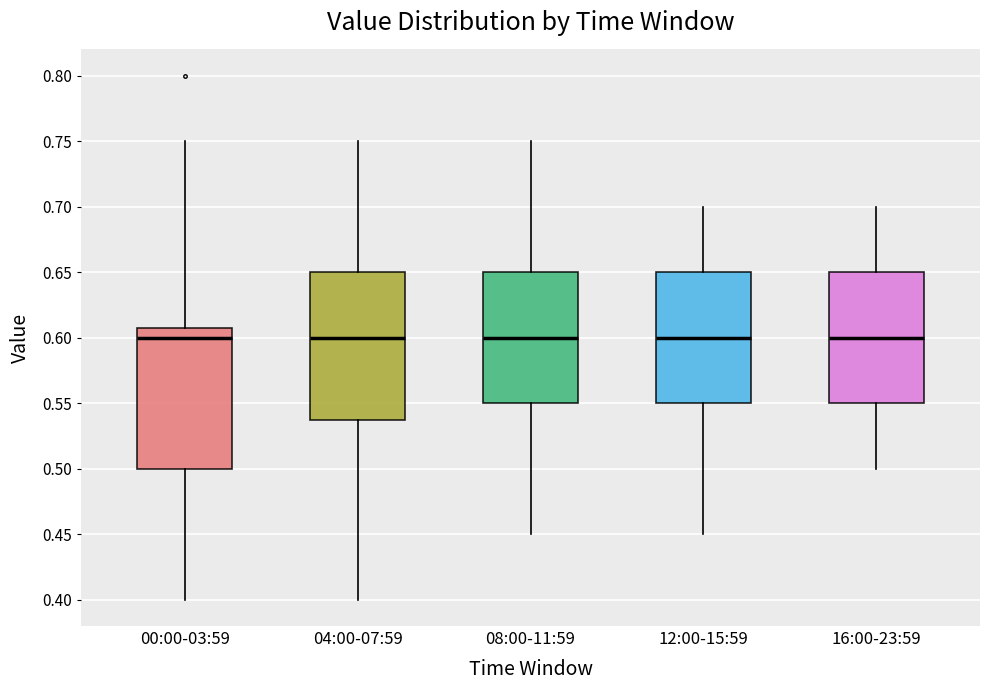

Where does the upper whisker of the box for 08:00-11:59 end on the y-axis? The values are not printed on the chart, so give them approximately, as read against the axis.

0.75